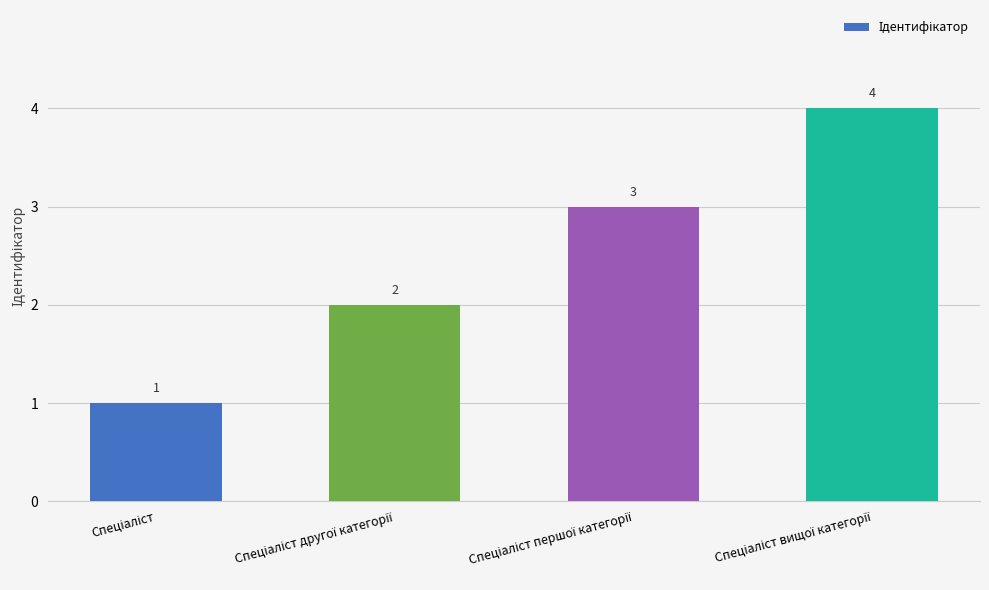

Does the chart contain stacked bars?

No